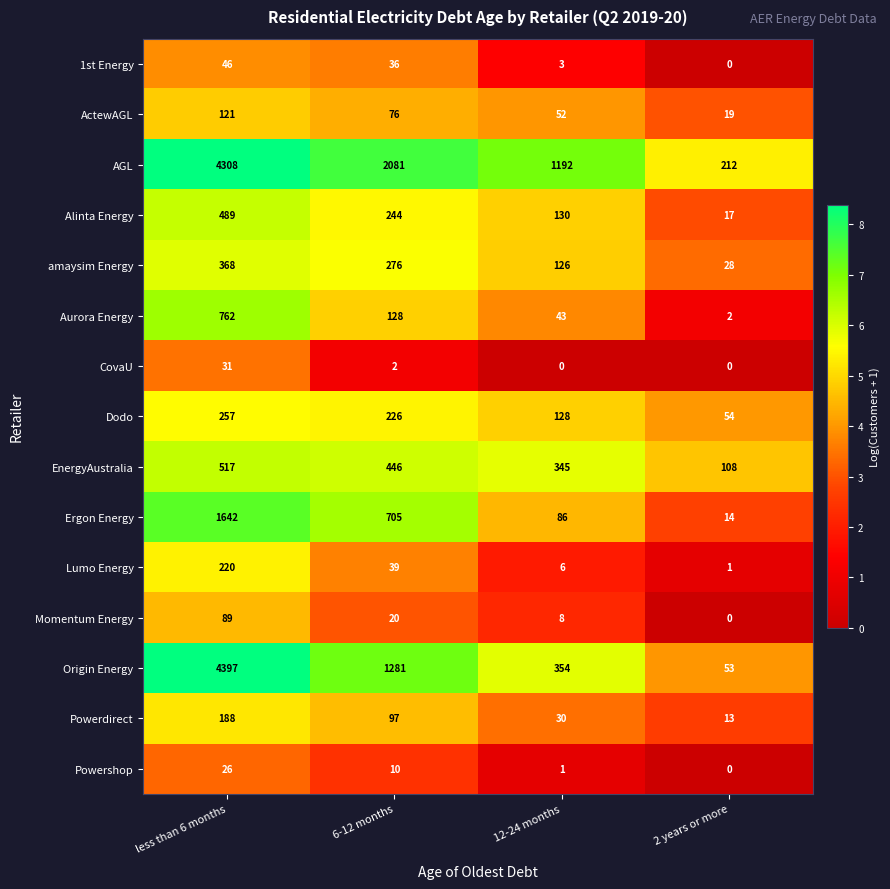

The Dodo series shows 206 at 12-24 months. True or false?

False